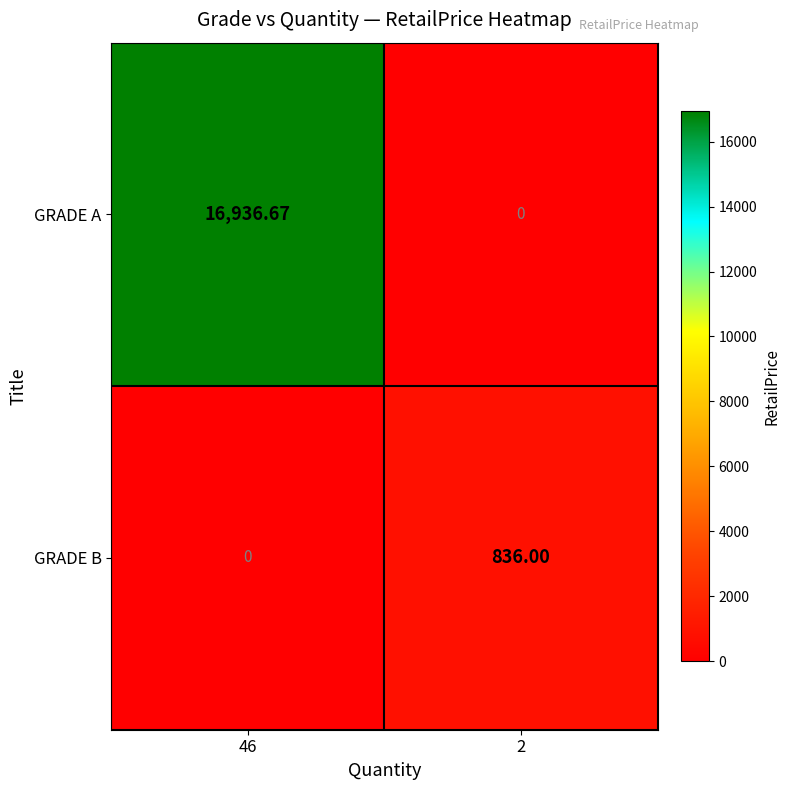

At 46, list the series in order from smallest to largest.

GRADE B, GRADE A